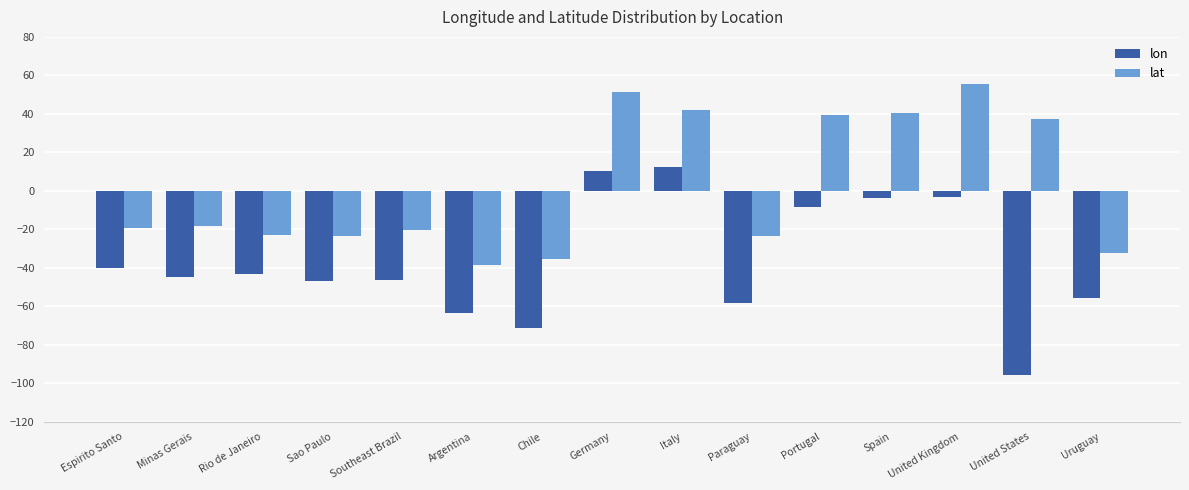

How many values in lon are below zero?

13